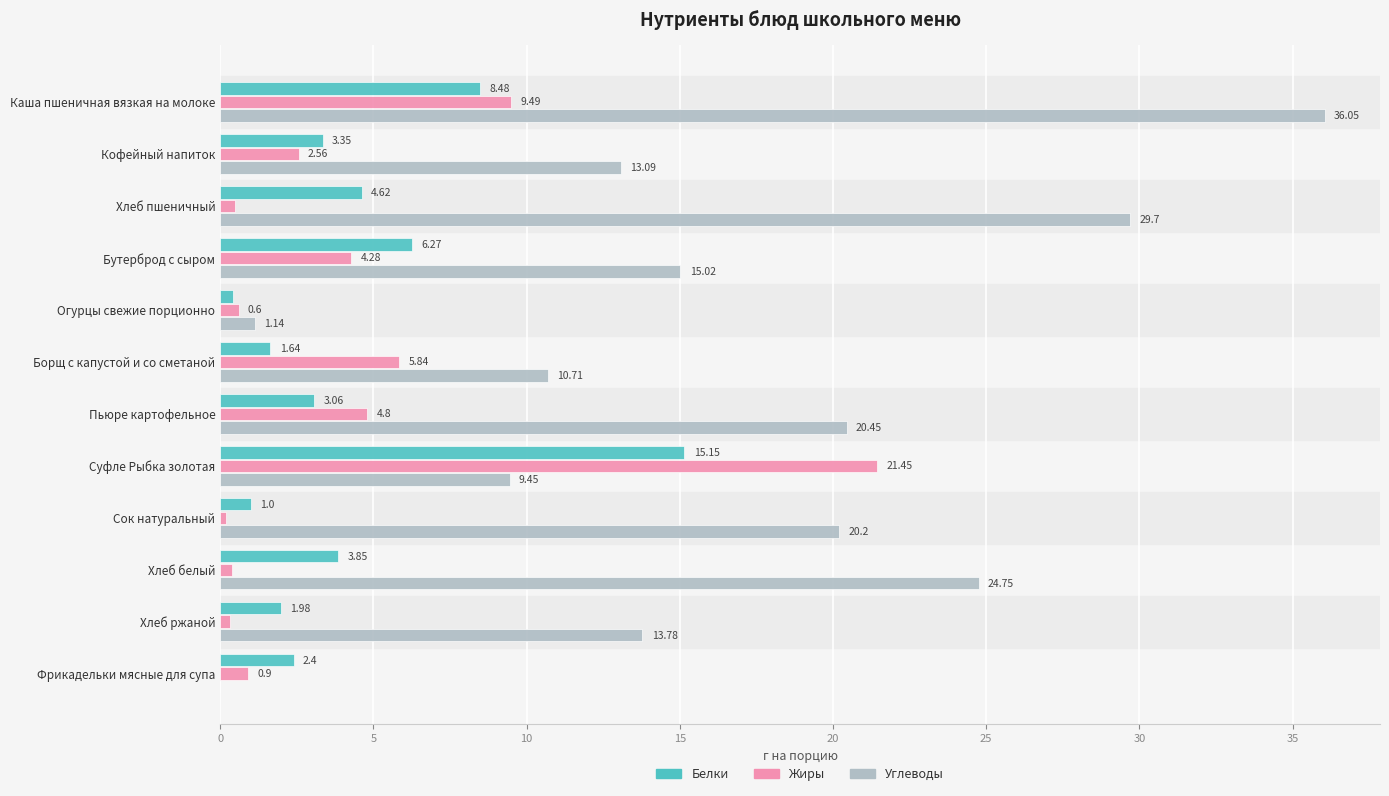

What is the sum of the Углеводы values at Бутерброд с сыром and Суфле Рыбка золотая?

24.5